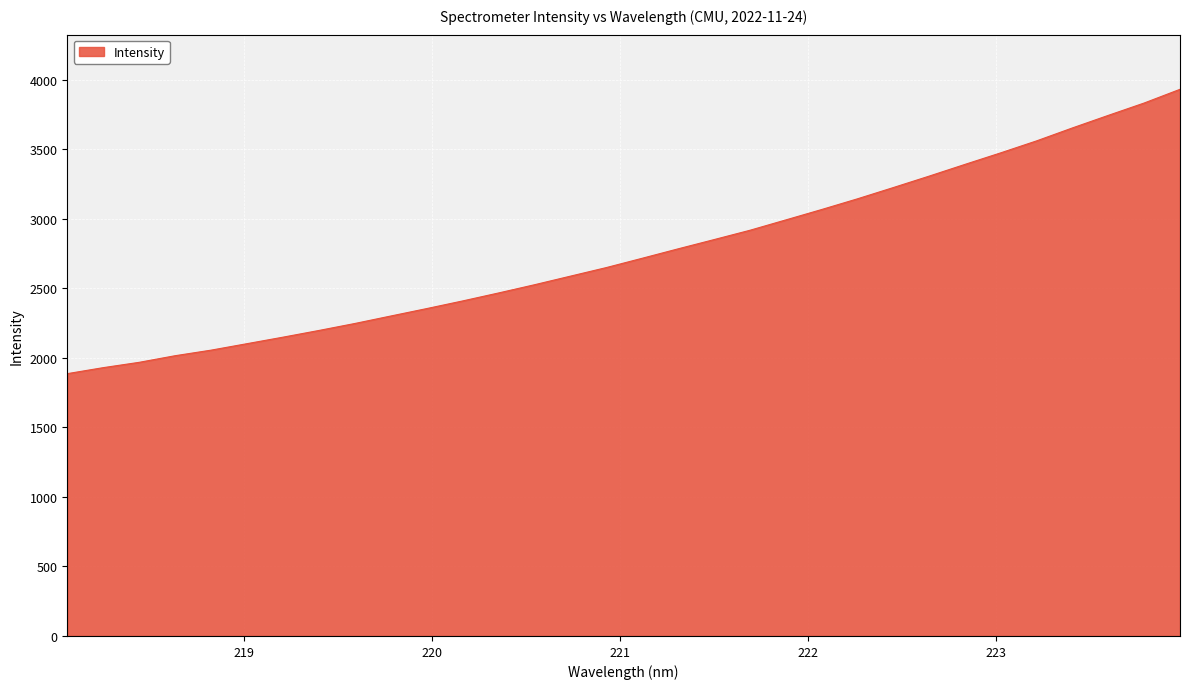

What is the minimum value shown in the chart?

1886.3